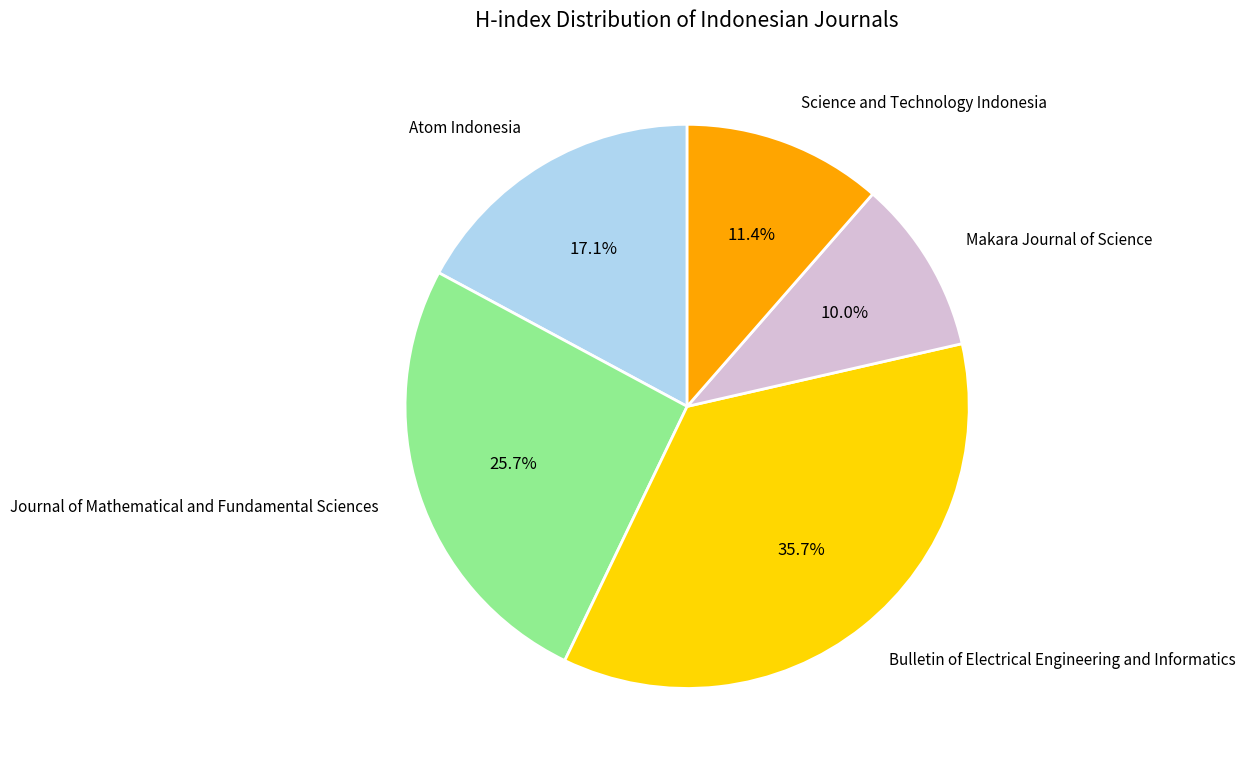

Count the number of slices in the pie.

5